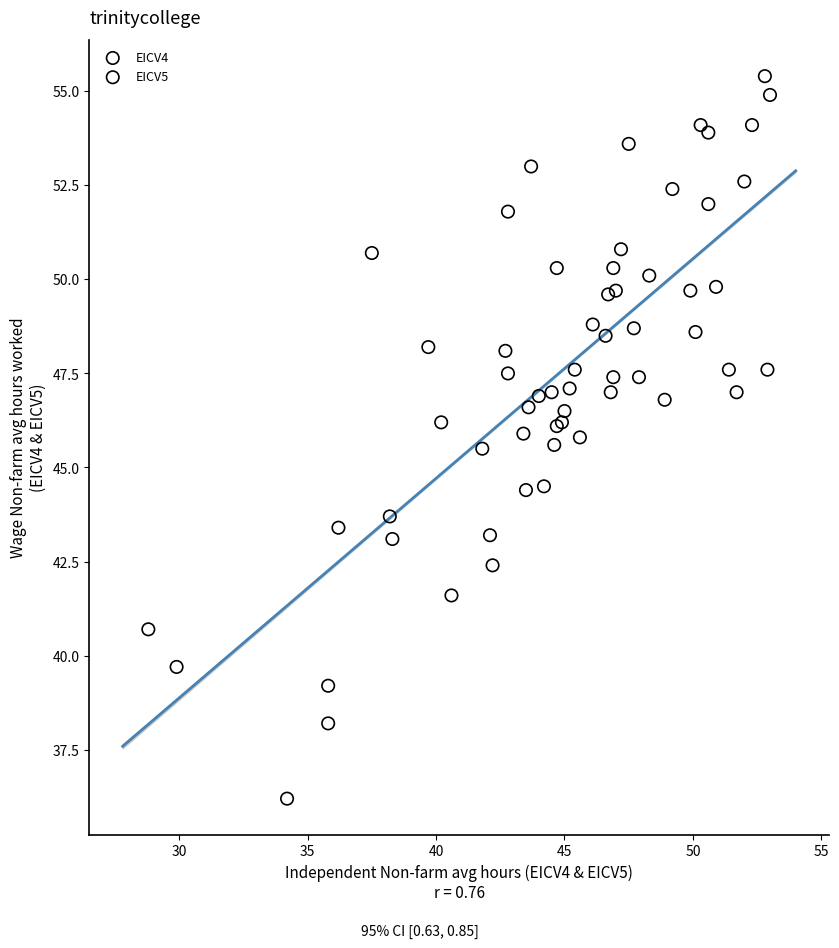

Which series contains the highest Y value?

EICV5